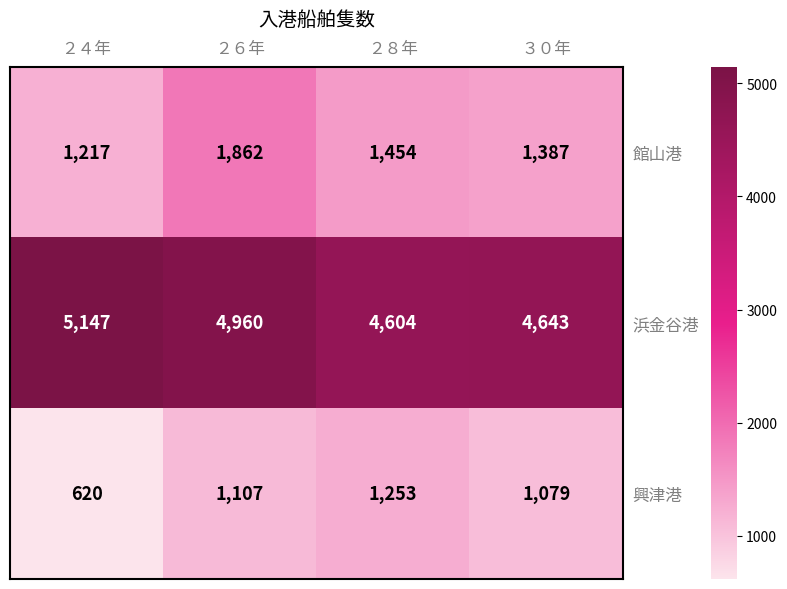

Where is 興津港 nearest to the value 936?

３０年